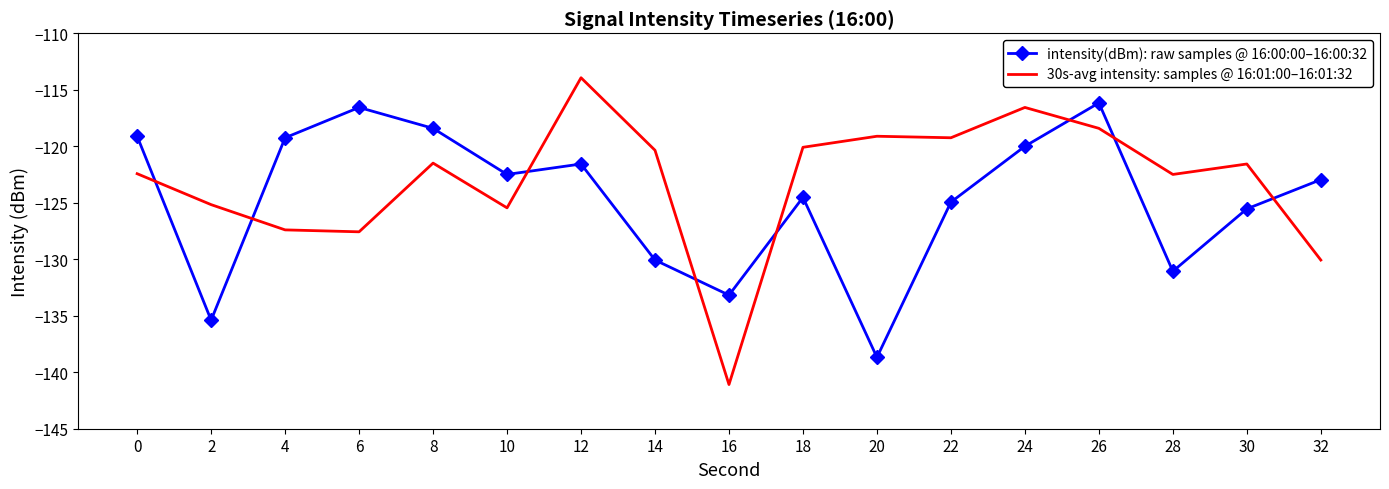

Is the value of 30s-avg intensity: samples @ 16:01:00–16:01:32 at 26 greater than the value of intensity(dBm): raw samples @ 16:00:00–16:00:32 at 26?

No